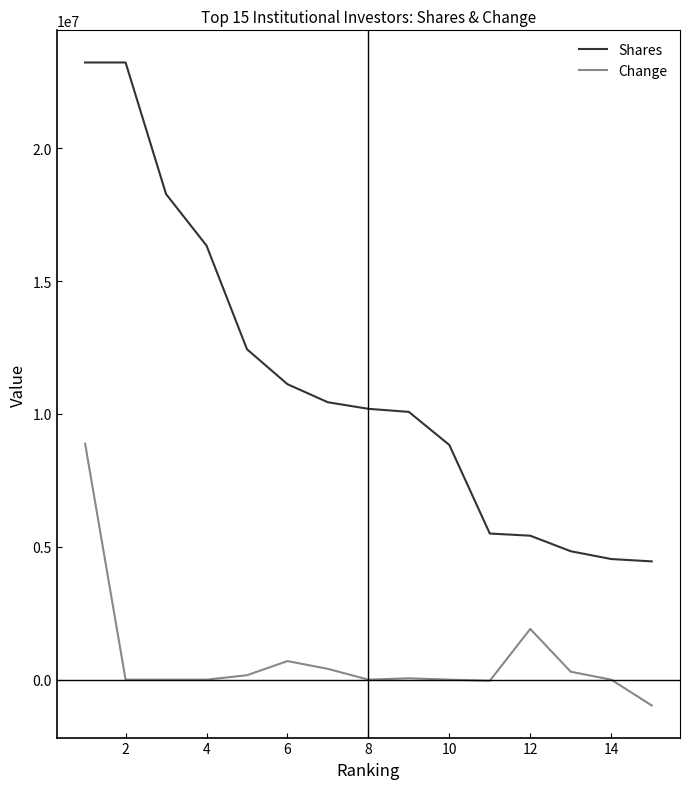

Which series has the largest total across all categories?

Shares